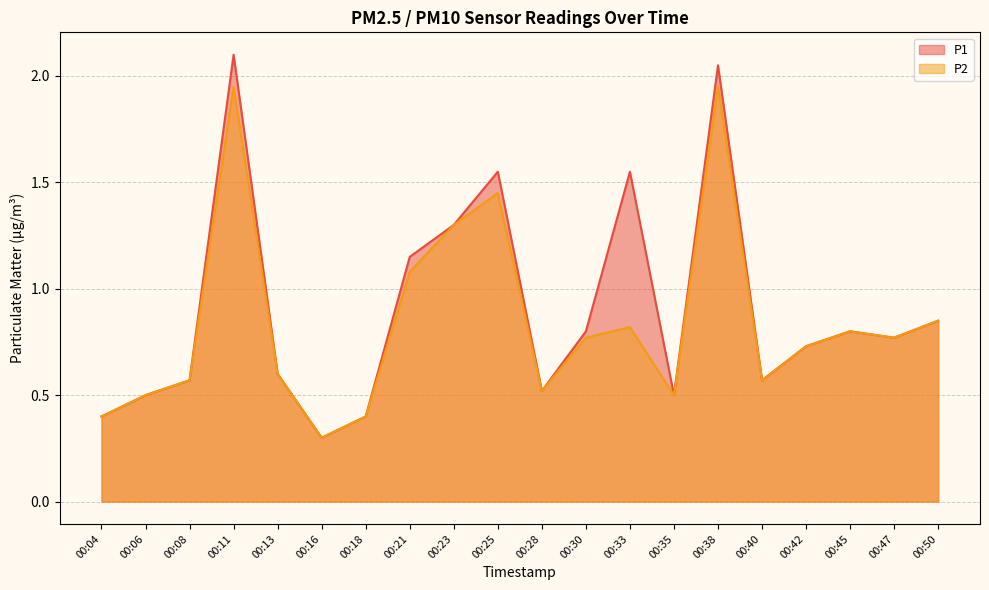

Is the value of P2 at 00:23 greater than the value of P1 at 00:06?

Yes